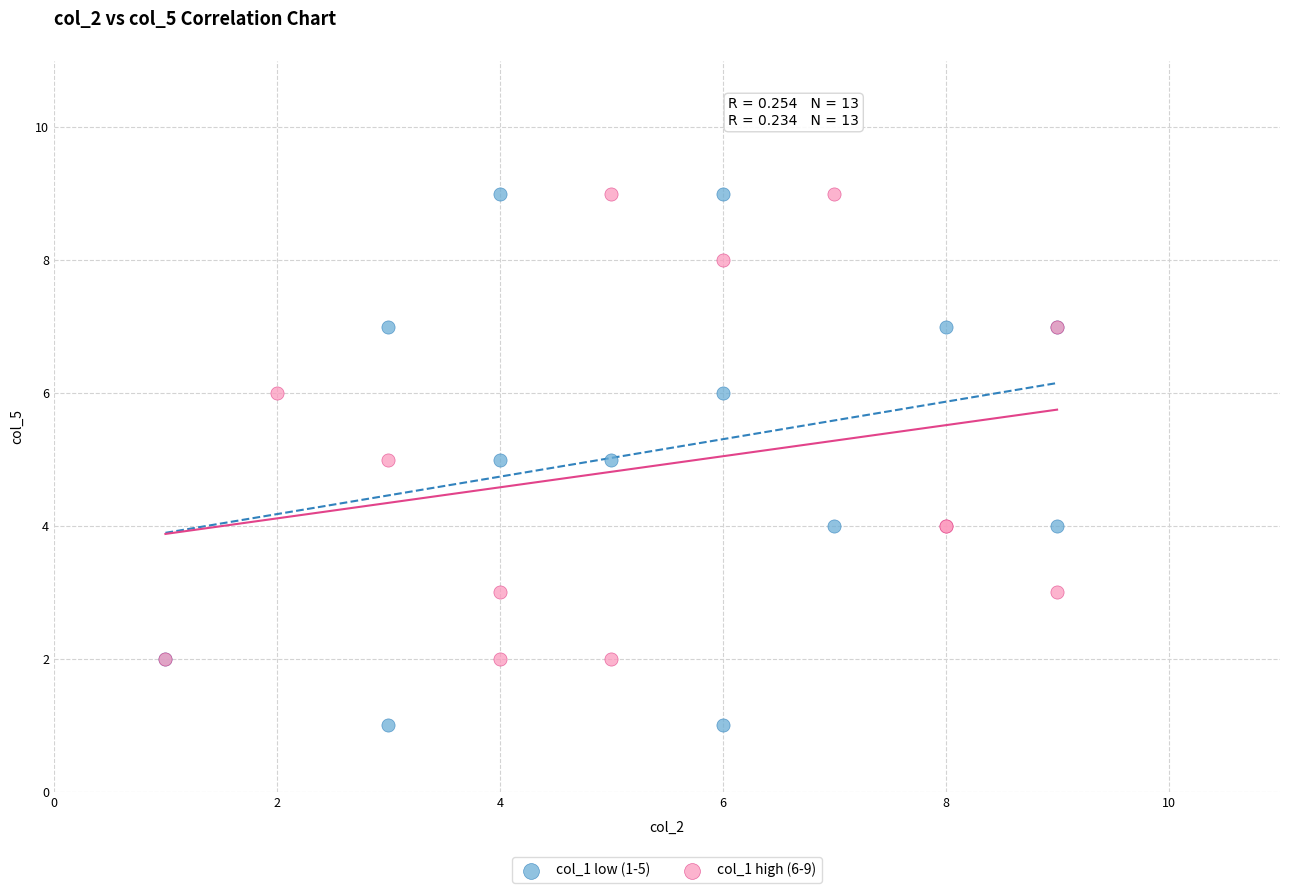

Which series reaches the minimum Y coordinate?

col_1 low (1-5)